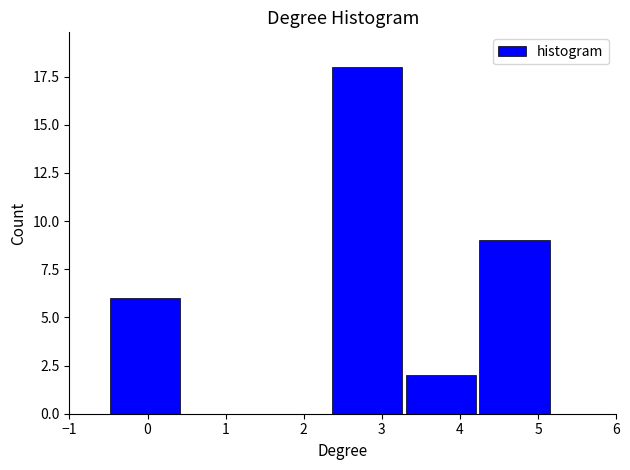

What is the height of the bar covering 3.3 to 4.2 on the x-axis? Neither the bar edges nor the heights are printed on the chart, so give them approximately, as read against the axes.

2